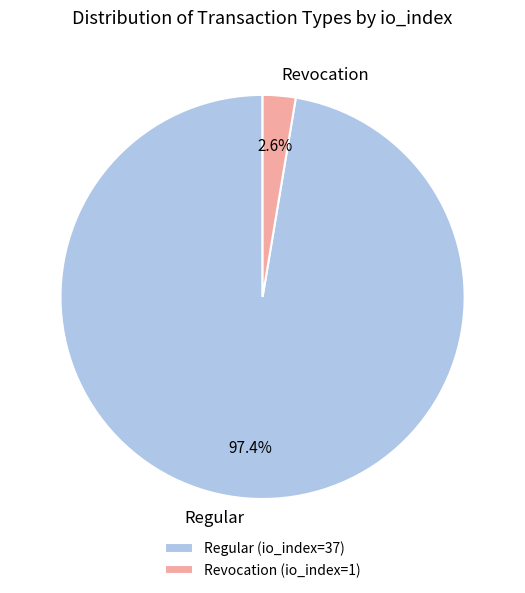

To the nearest percent, what is the difference between the largest and smallest slice percentages?

95%